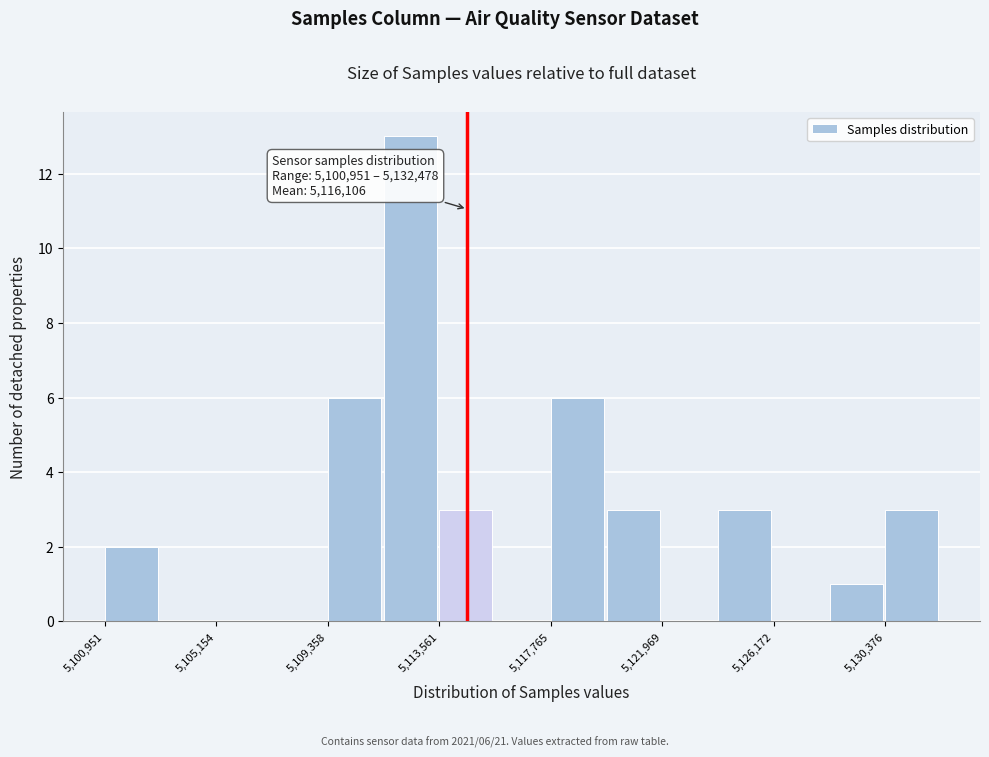

Which range on the x-axis has the tallest bar?

5111500 to 5113500